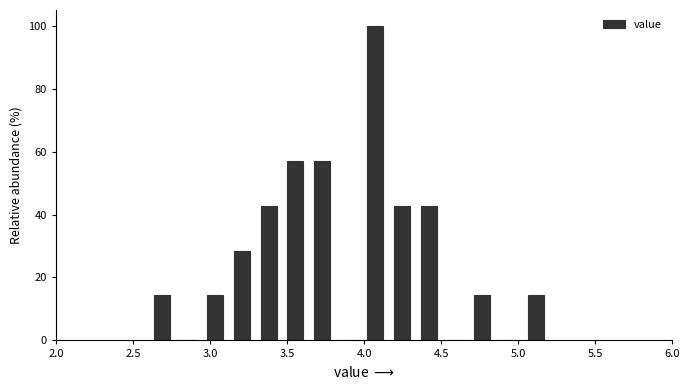

Read against the x-axis, roughly where is the centre of the tallest bar?

4.05